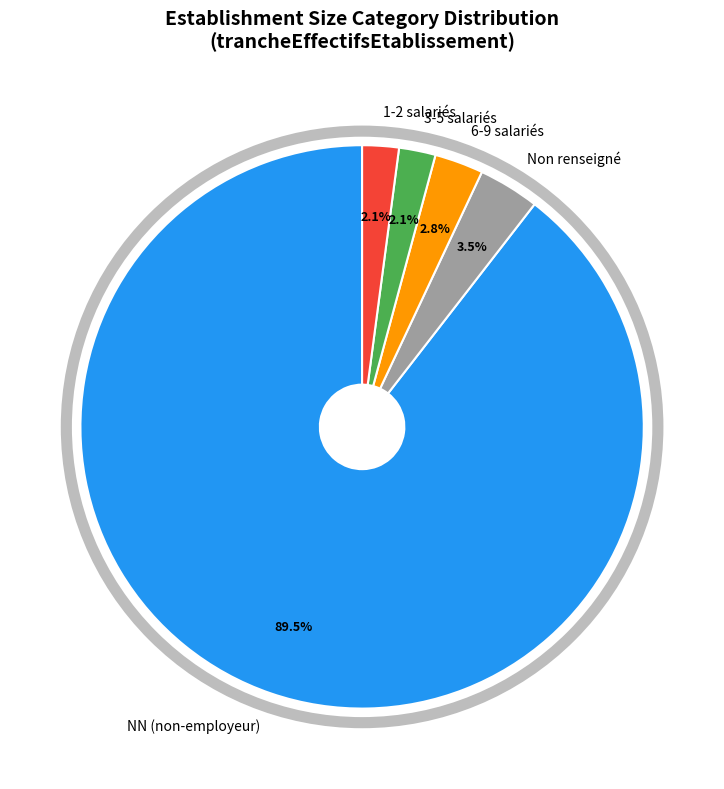

Is there any slice that represents more than half of the pie?

Yes